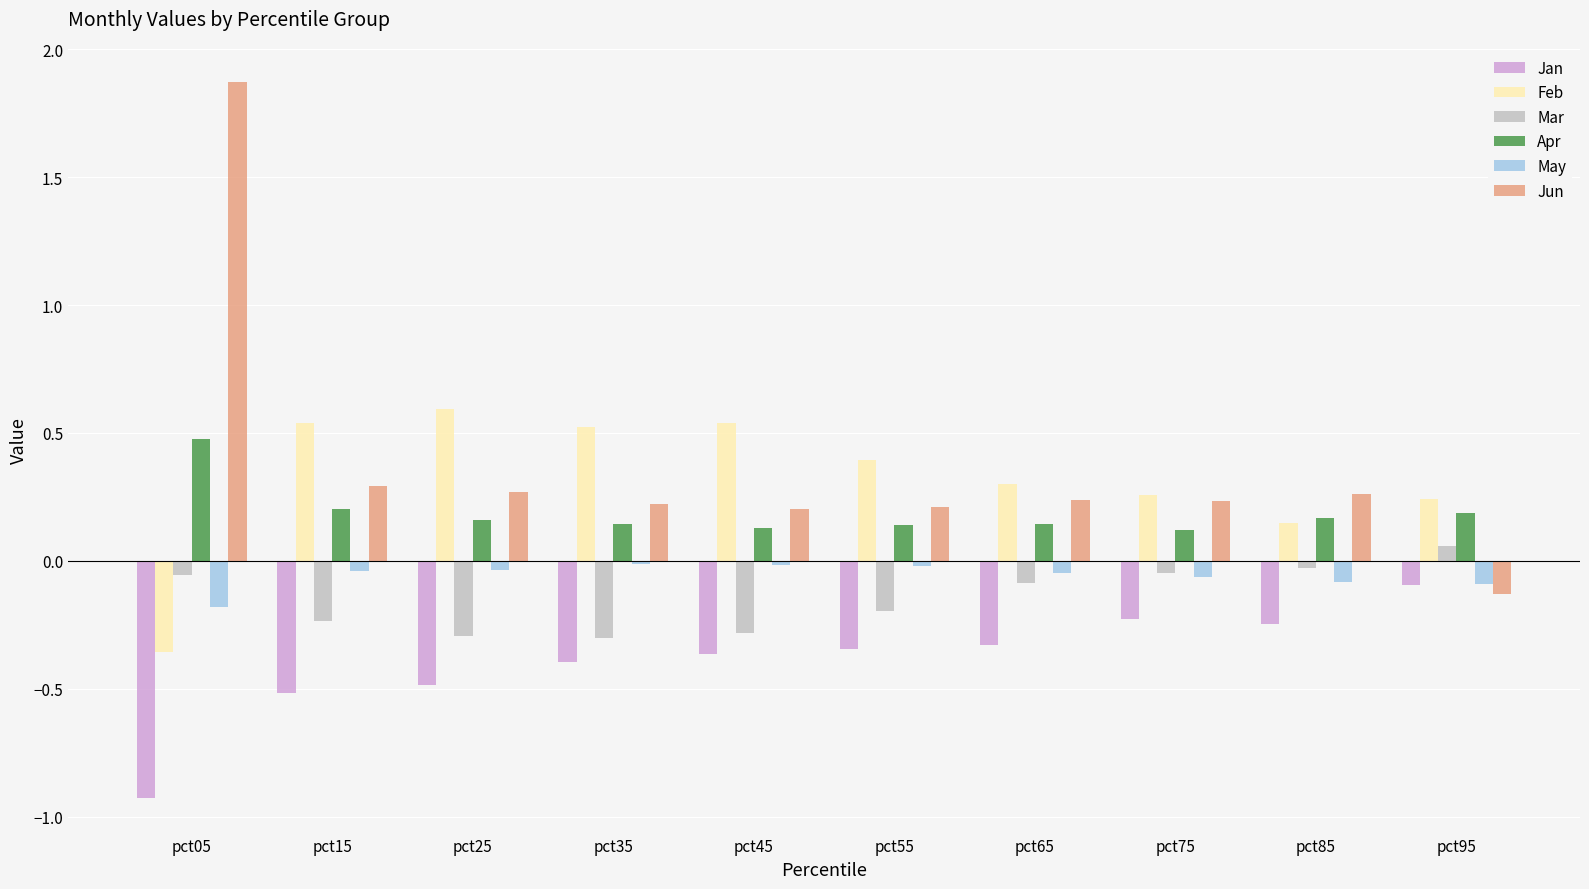

What is the highest value of the Jun series?

1.9